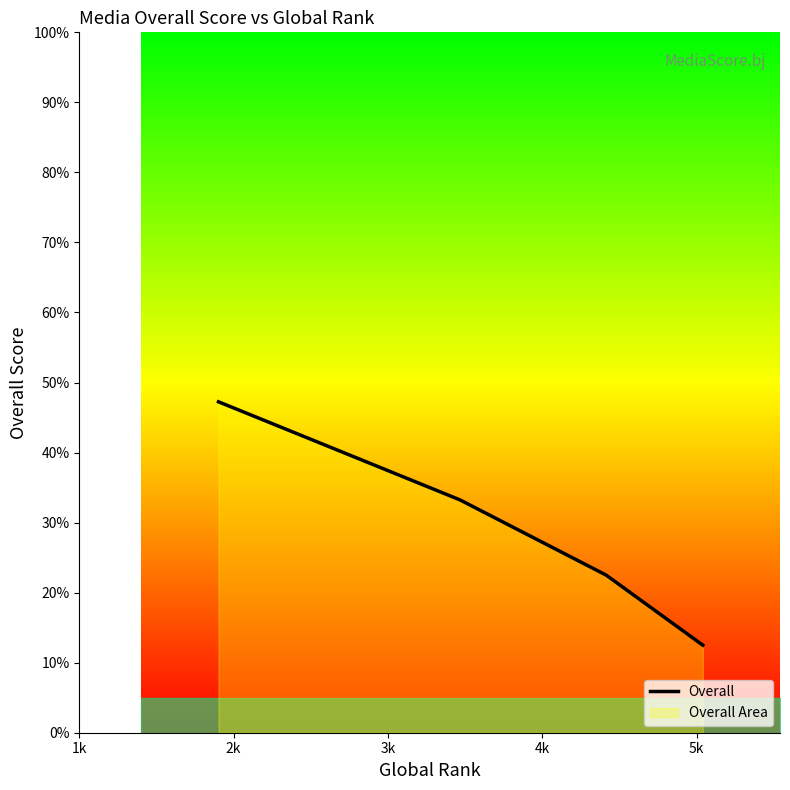

How many categories are shown in the chart?

4